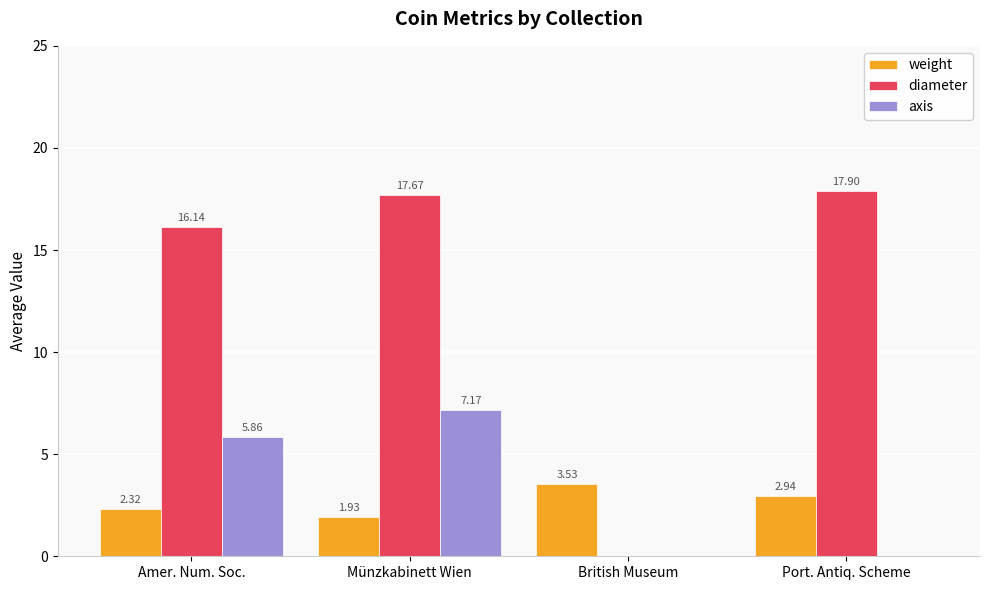

Count the number of categories in the chart.

4